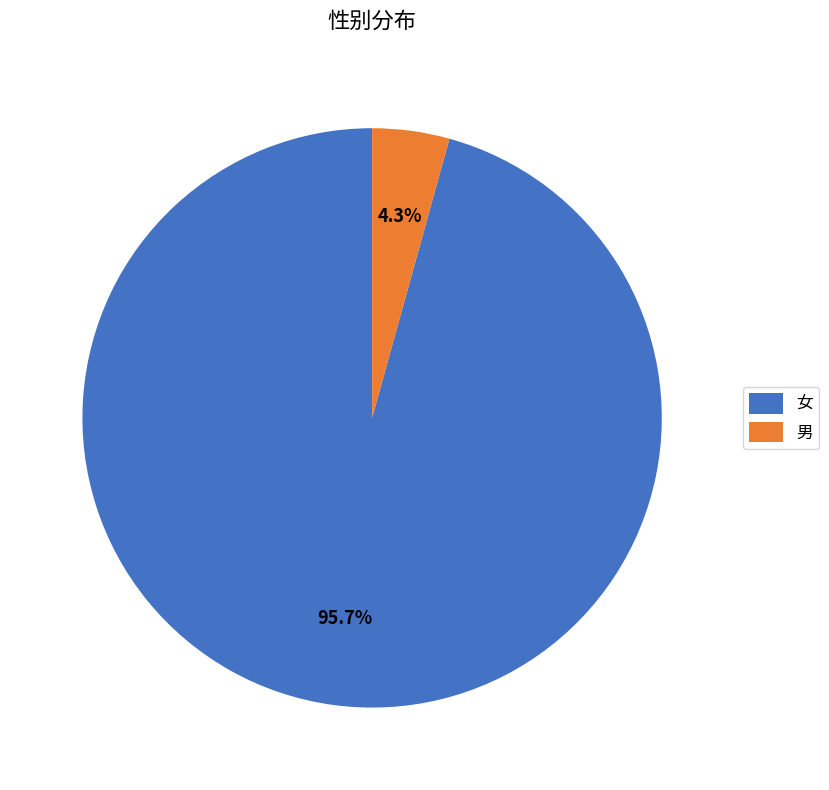

Which slice is the smallest?

男